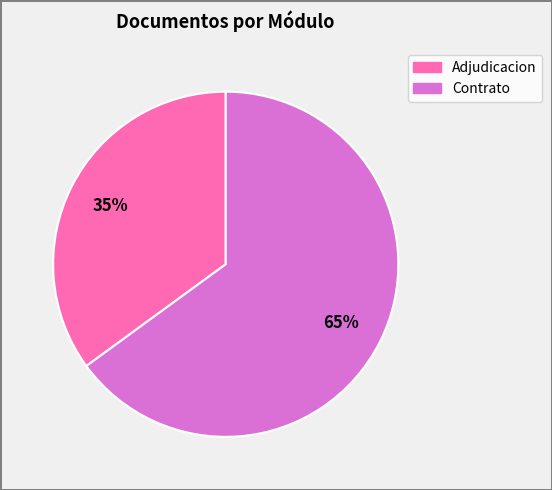

To the nearest percent, what is the average slice percentage?

50%